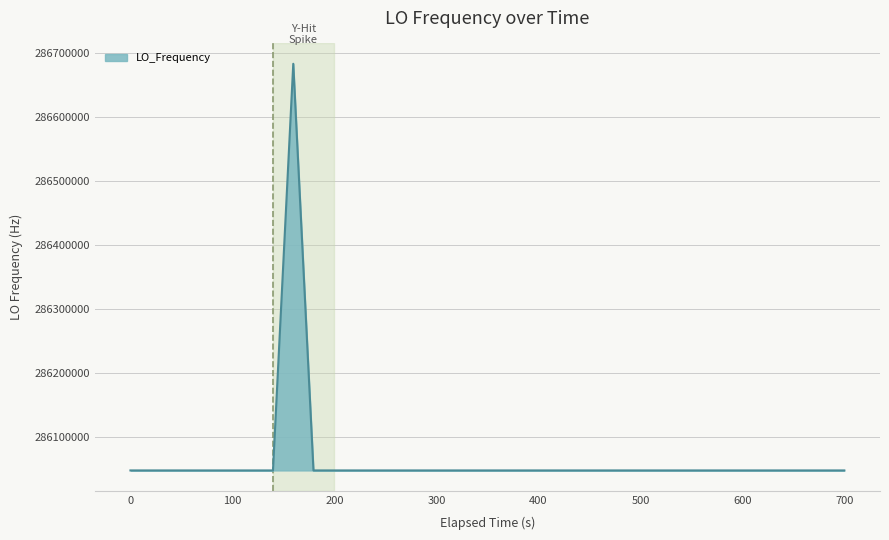

What is the greatest value displayed?

286682708.4